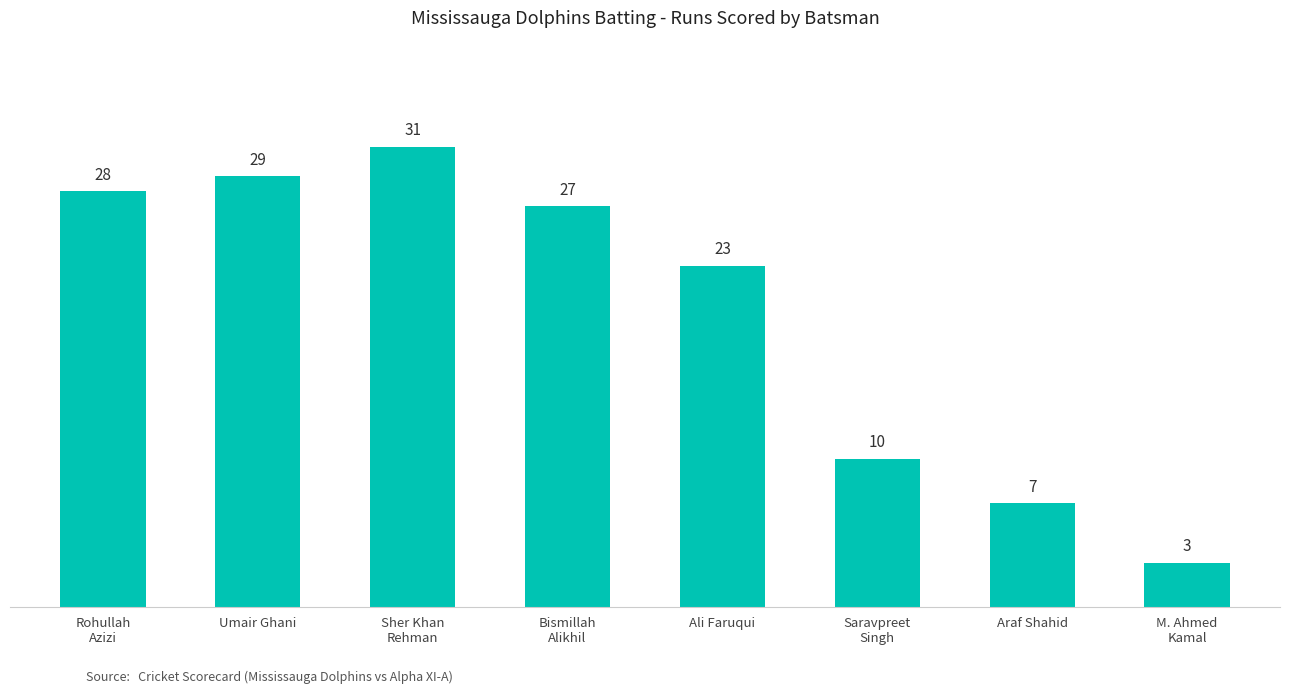

How many bars are there in total?

8